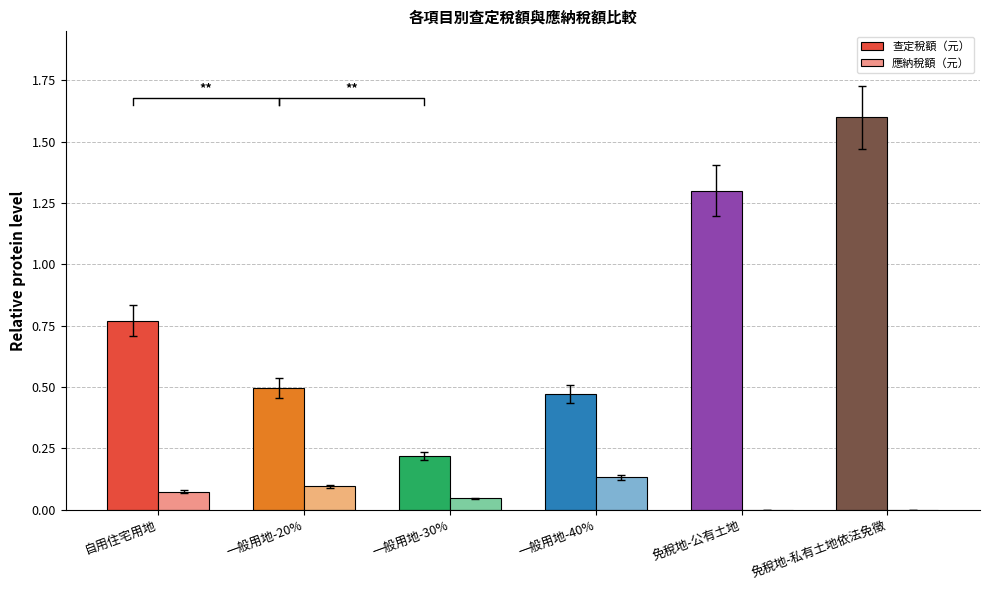

Does the chart contain stacked bars?

No